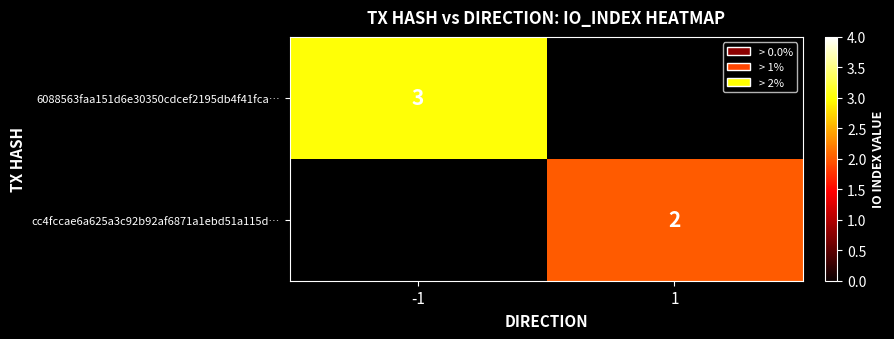

The value of cc4fccae6a625a3c92b92af6871a1ebd51a115d… at 1 is 2. True or false?

True